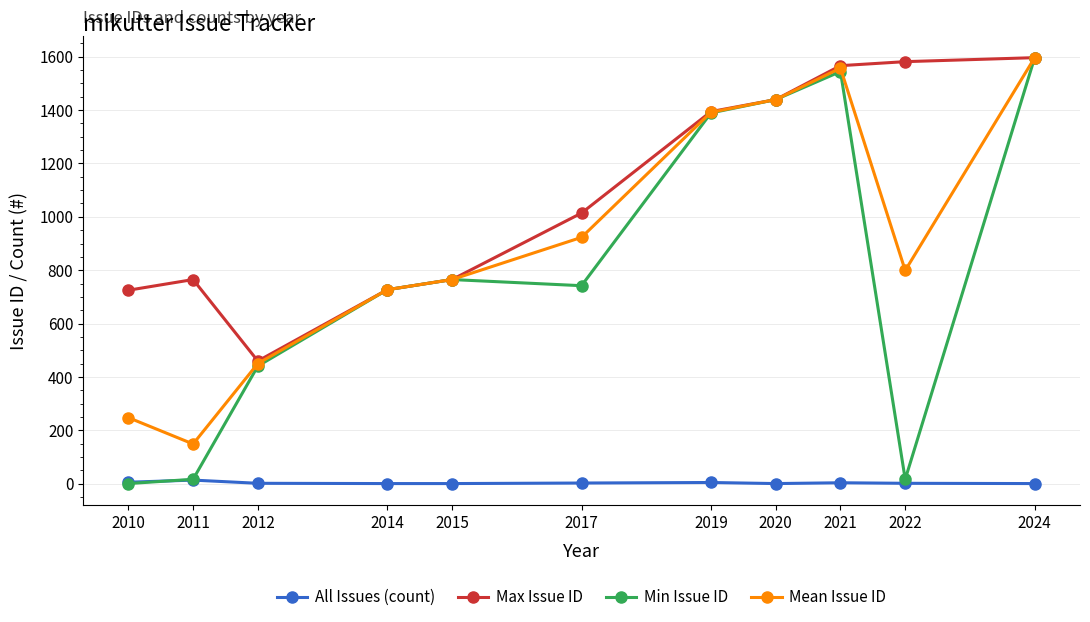

What is the sum of the Mean Issue ID values at 2017 and 2011?

1072.2